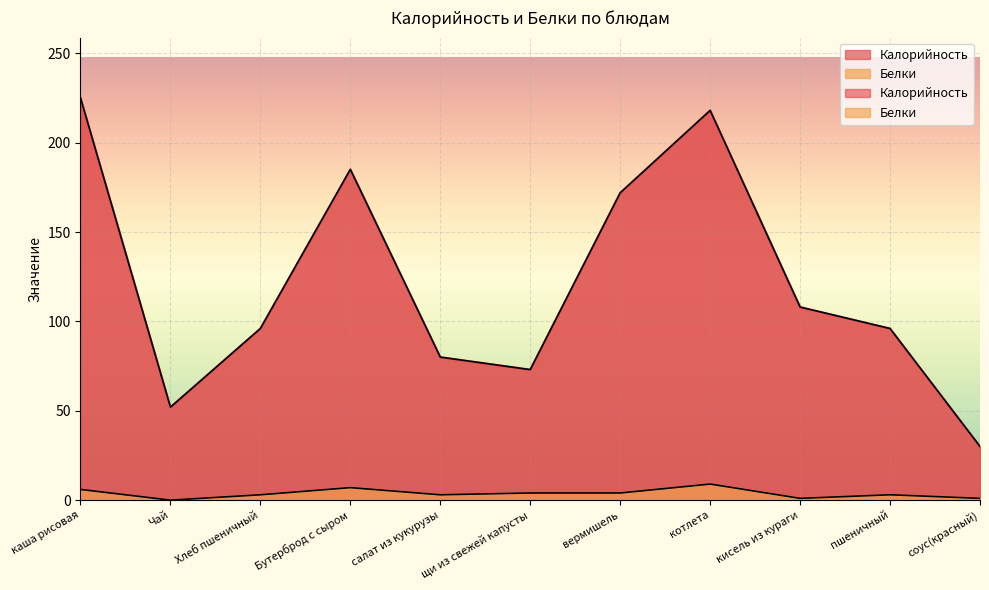

True or false: Белки and Калорийность intersect in this chart.

False